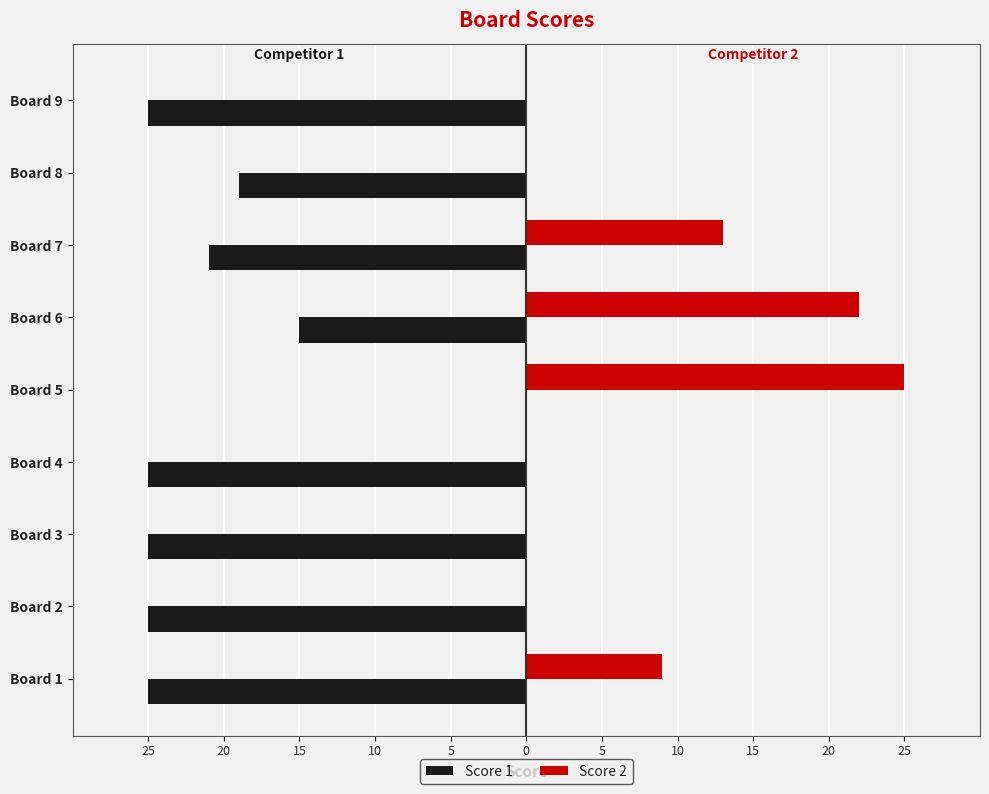

At which label does Score 2 reach its peak?

Board 5